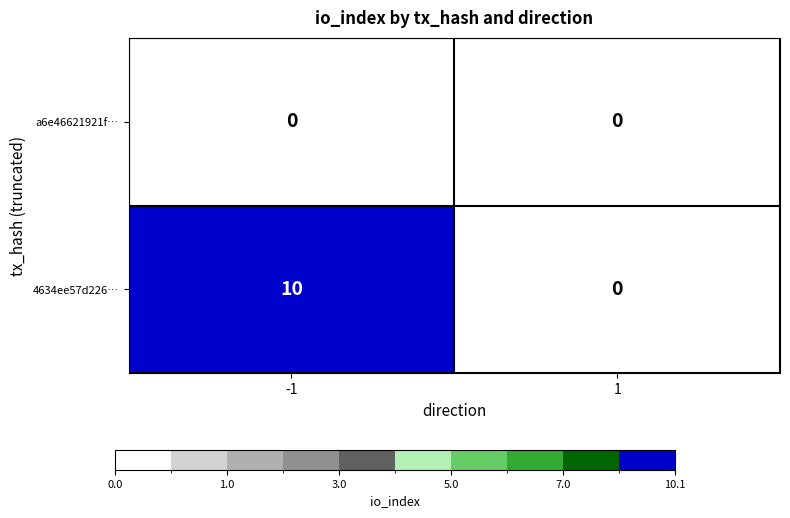

Rank the series by their average value, from lowest to highest.

a6e46621921f…, 4634ee57d226…